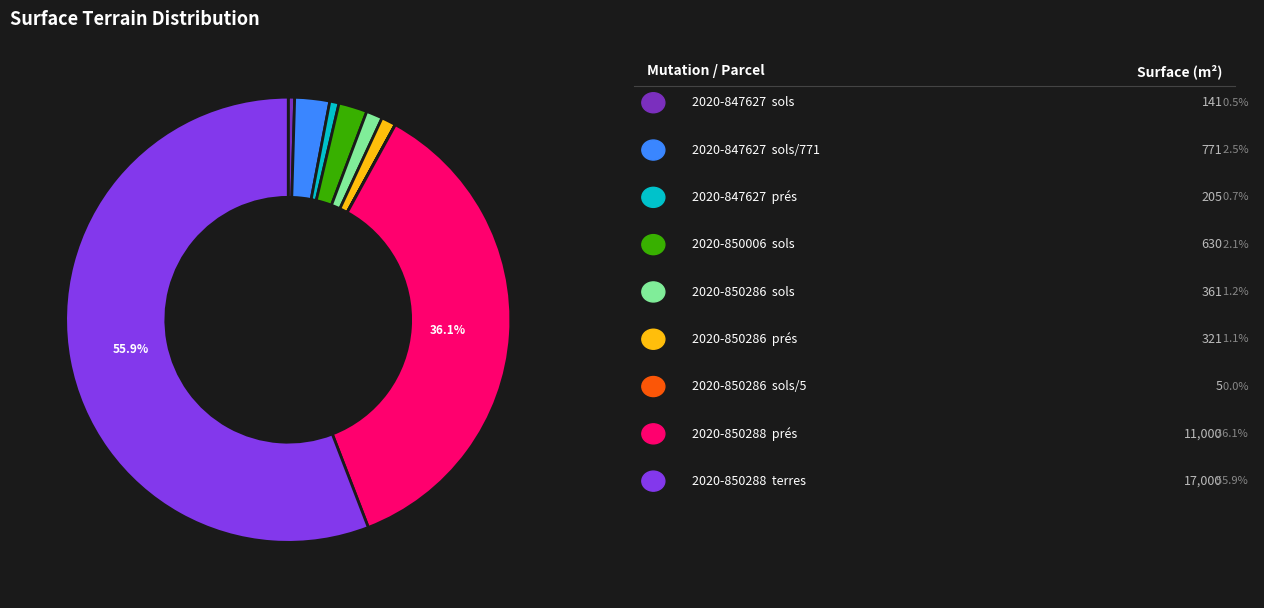

Does any single category account for the majority?

Yes